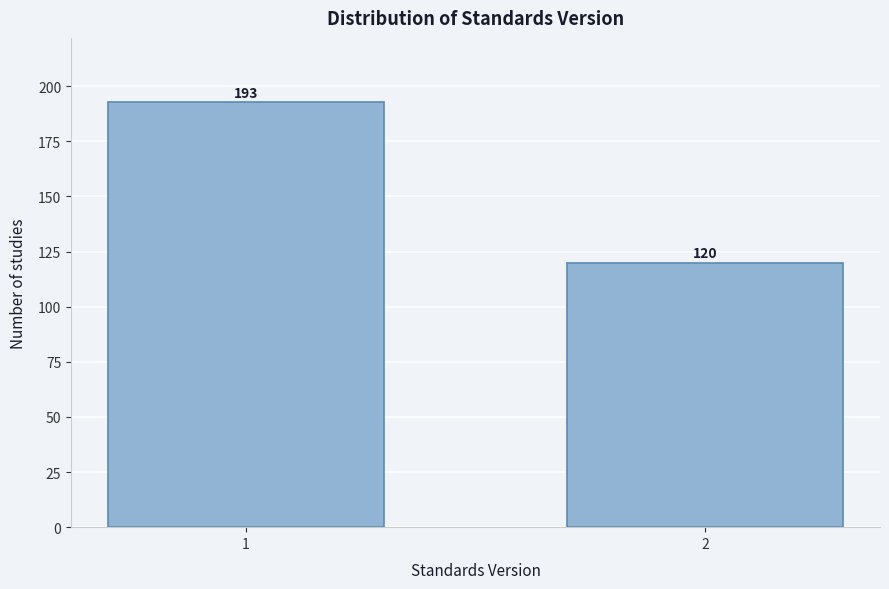

Reading left to right, transcribe all the data shown in this chart.

1=193	2=120